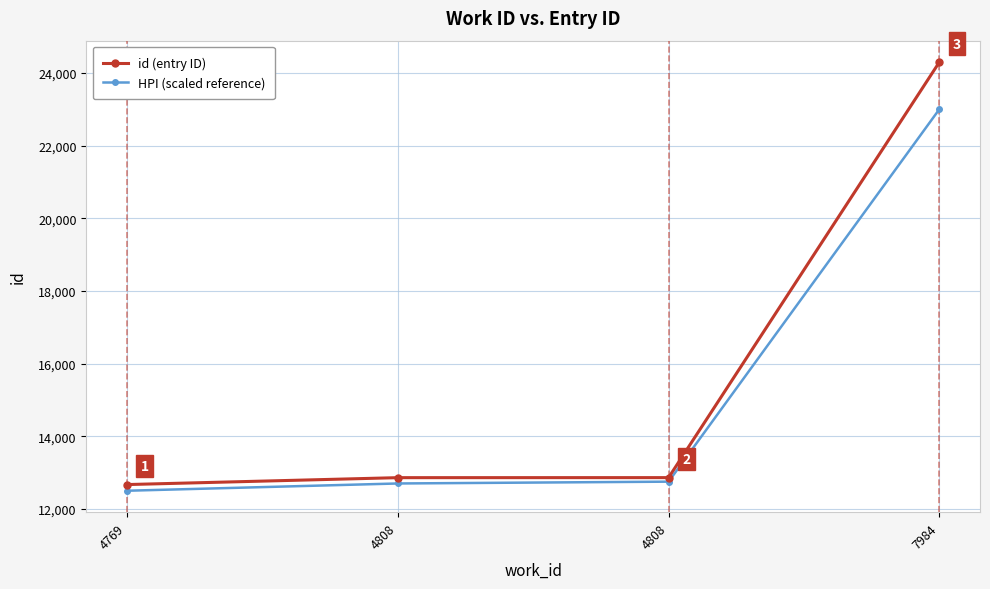

True or false: HPI (scaled reference) has more than 0 points higher than both neighbors.

False